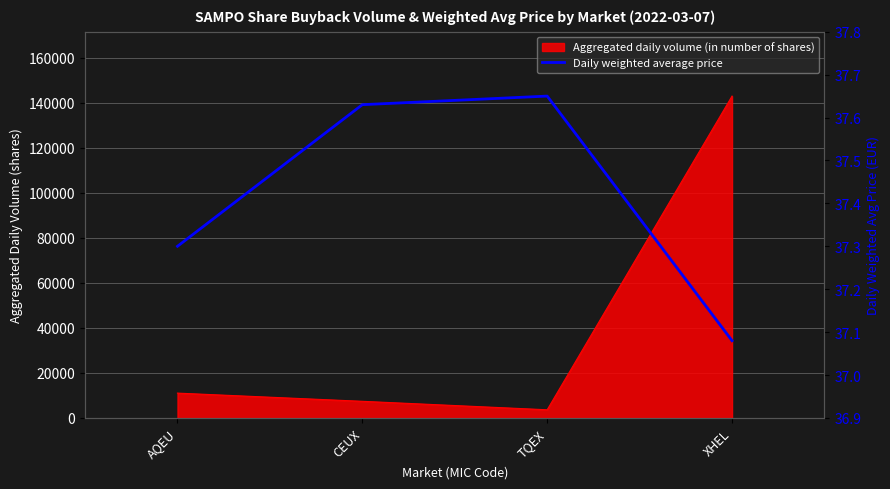

How many categories are shown in the chart?

4